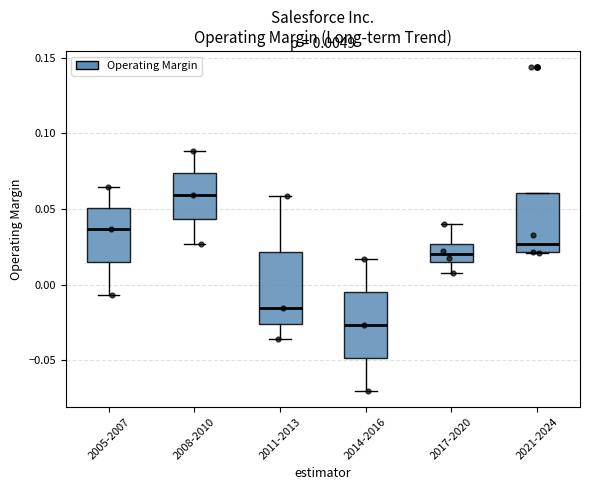

Which box's median line is the highest?

2008-2010